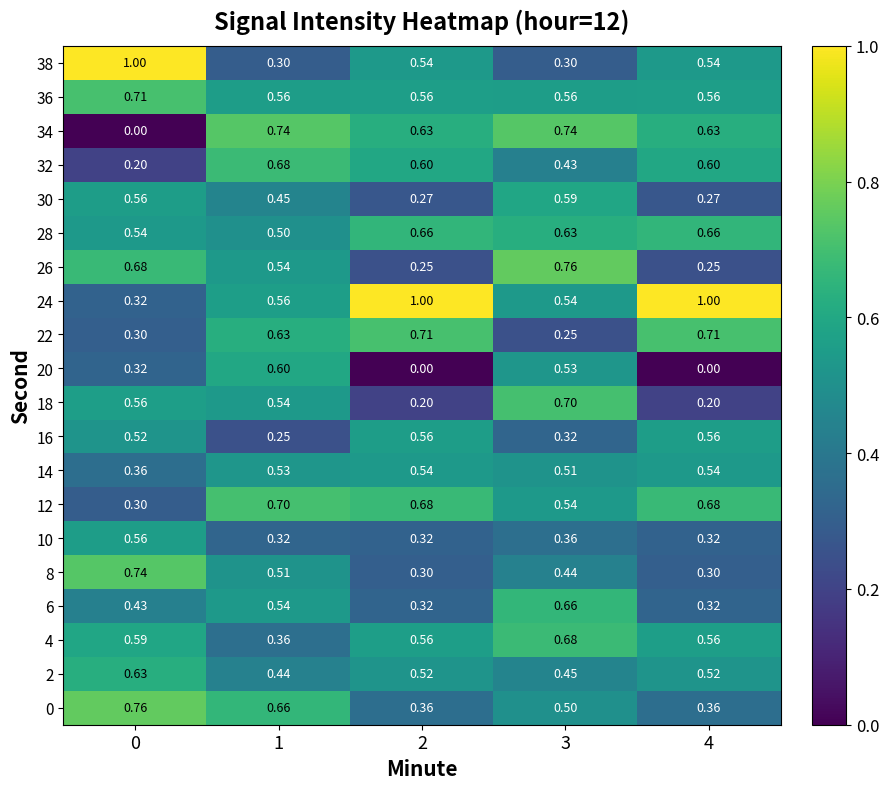

Is the value of 32 at 4 greater than the value of 6 at 1?

Yes